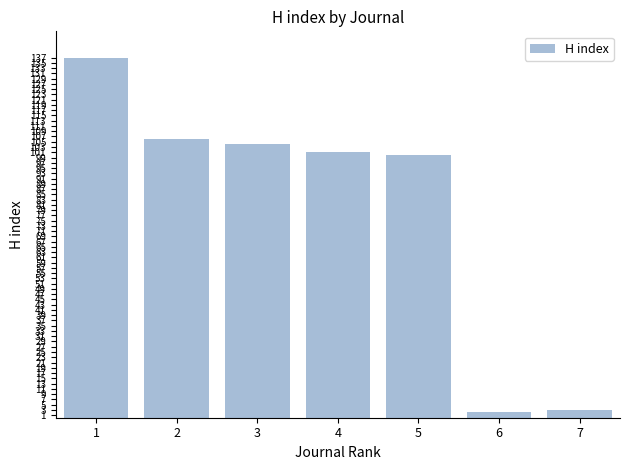

Reading left to right, extract all data points from this chart.

1=137	2=106	3=104	4=101	5=100	6=2	7=3